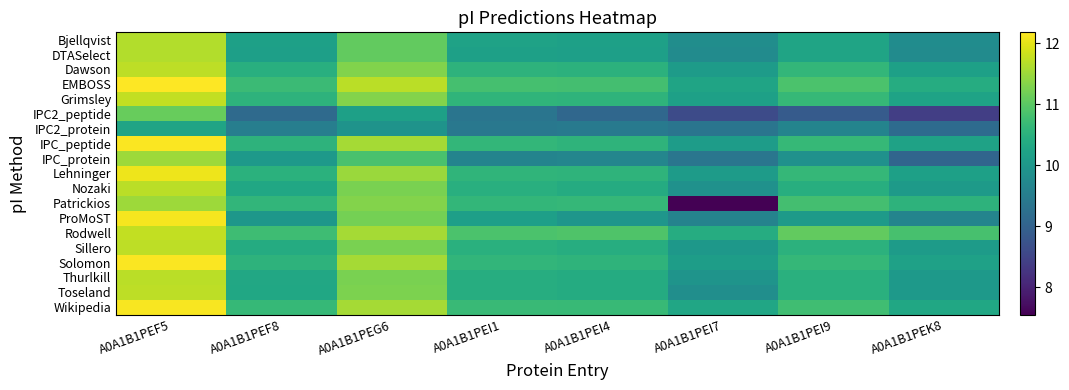

Rank the series by their maximum value, from highest to lowest.

EMBOSS, IPC_peptide, Solomon, Wikipedia, ProMoST, Lehninger, Grimsley, Rodwell, Dawson, Sillero, Toseland, Nozaki, Thurlkill, Bjellqvist, DTASelect, IPC_protein, Patrickios, IPC2_peptide, IPC2_protein